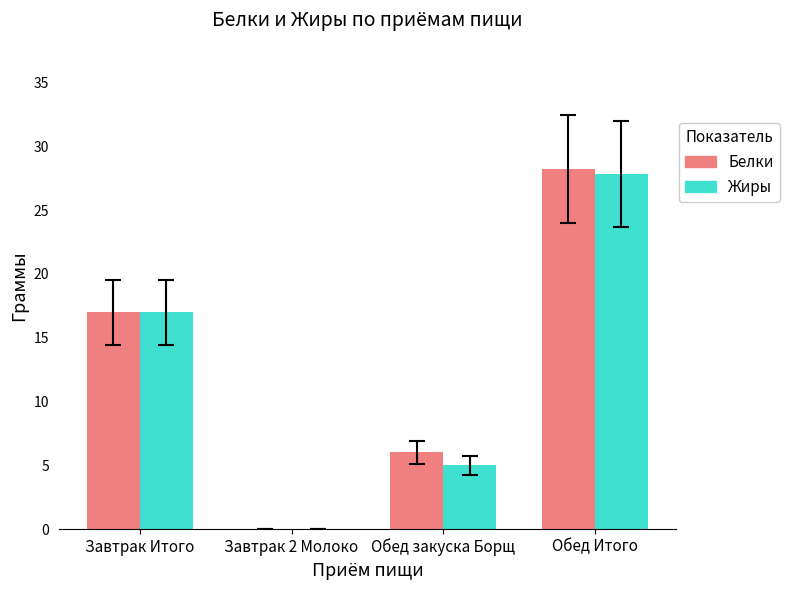

What is the approximate value of Белки at Обед закуска Борщ?

6.0